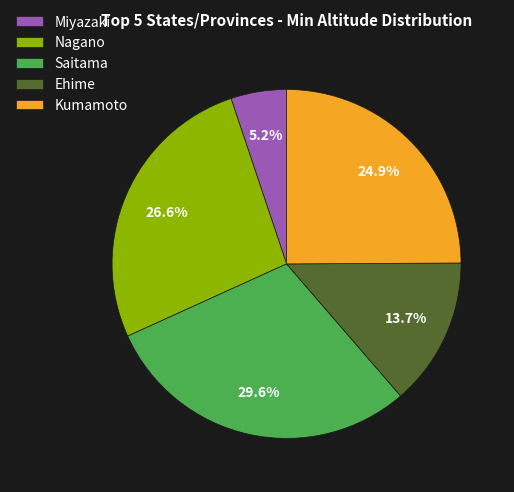

To the nearest percent, what is the difference between the Nagano and Miyazaki slice percentages?

21%